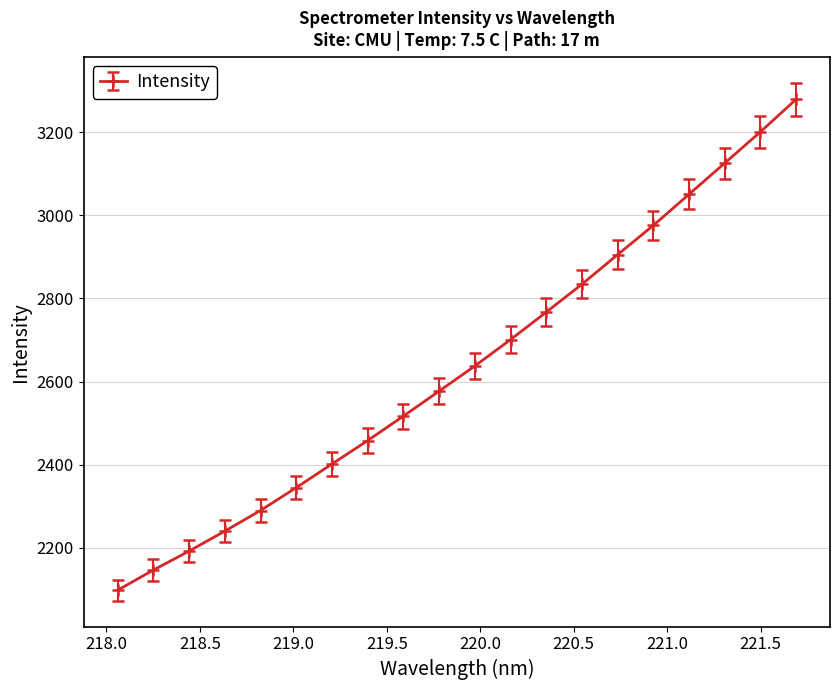

What is the value of the 5th point from the left?

2289.7